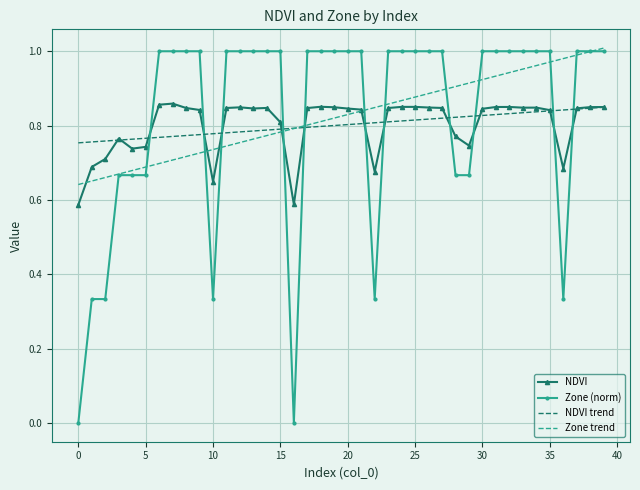

True or false: NDVI and Zone (norm) intersect in this chart.

True